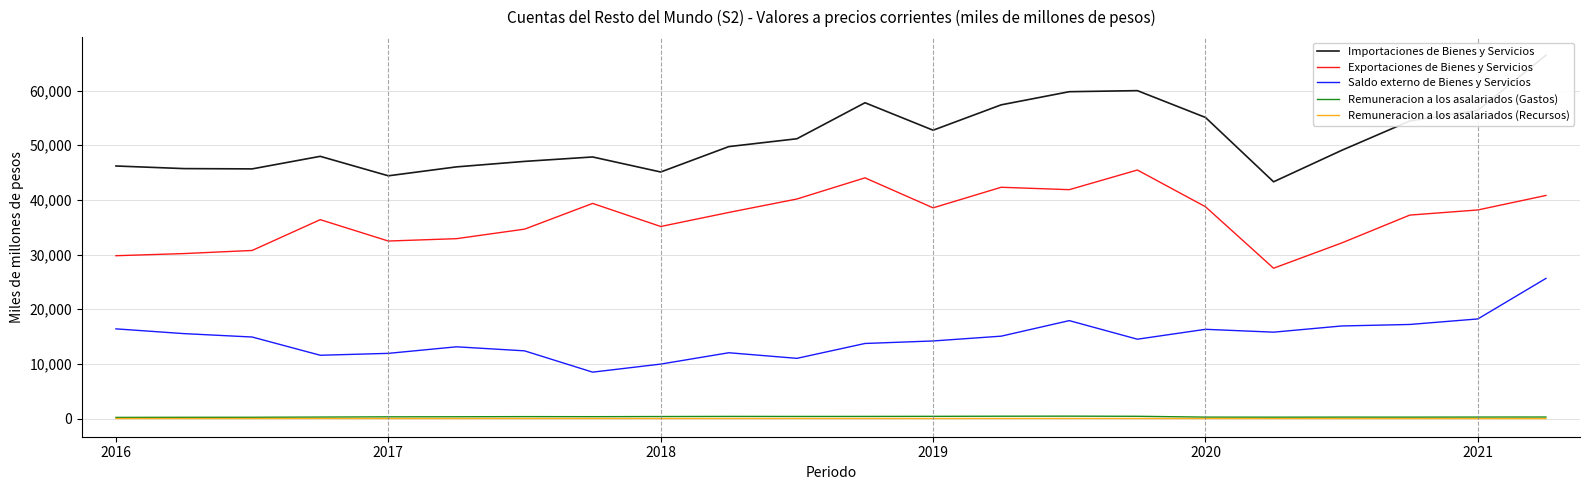

What is the difference between the maximum and minimum values in the Remuneracion a los asalariados (Recursos) series?

15